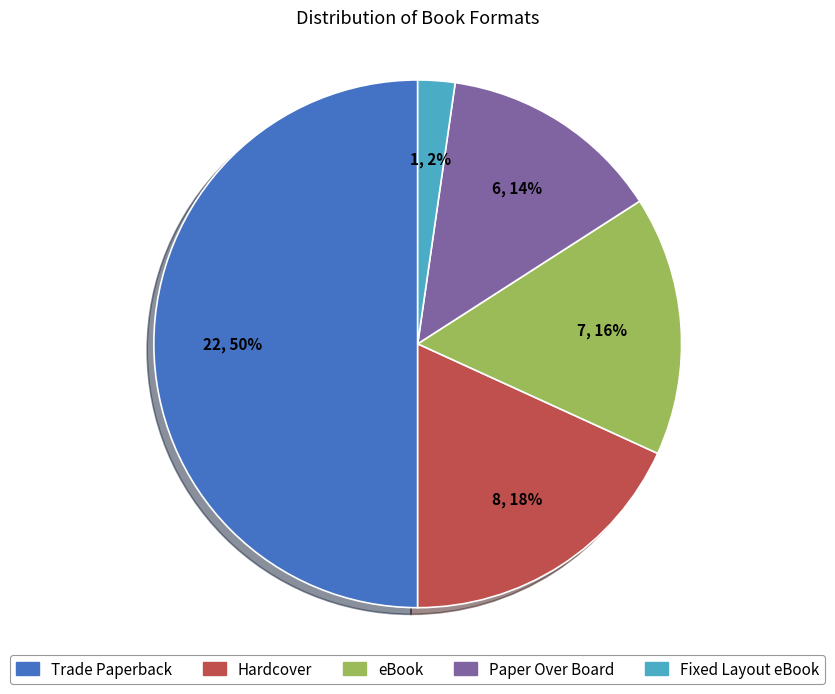

Count the number of slices in the pie.

5